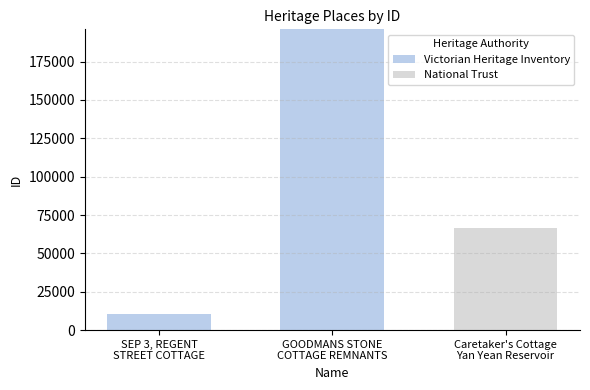

What is the total value across all series at GOODMANS STONE
COTTAGE REMNANTS?

196023